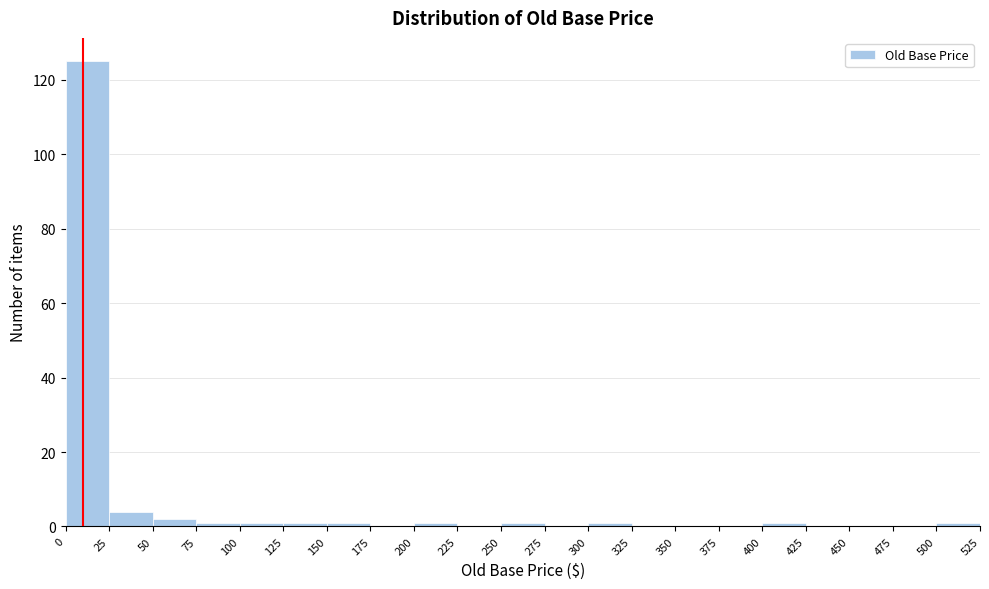

How tall is the bar that spans 0 to 25 on the x-axis? The values are not printed on the chart, so give them approximately, as read against the axis.

126